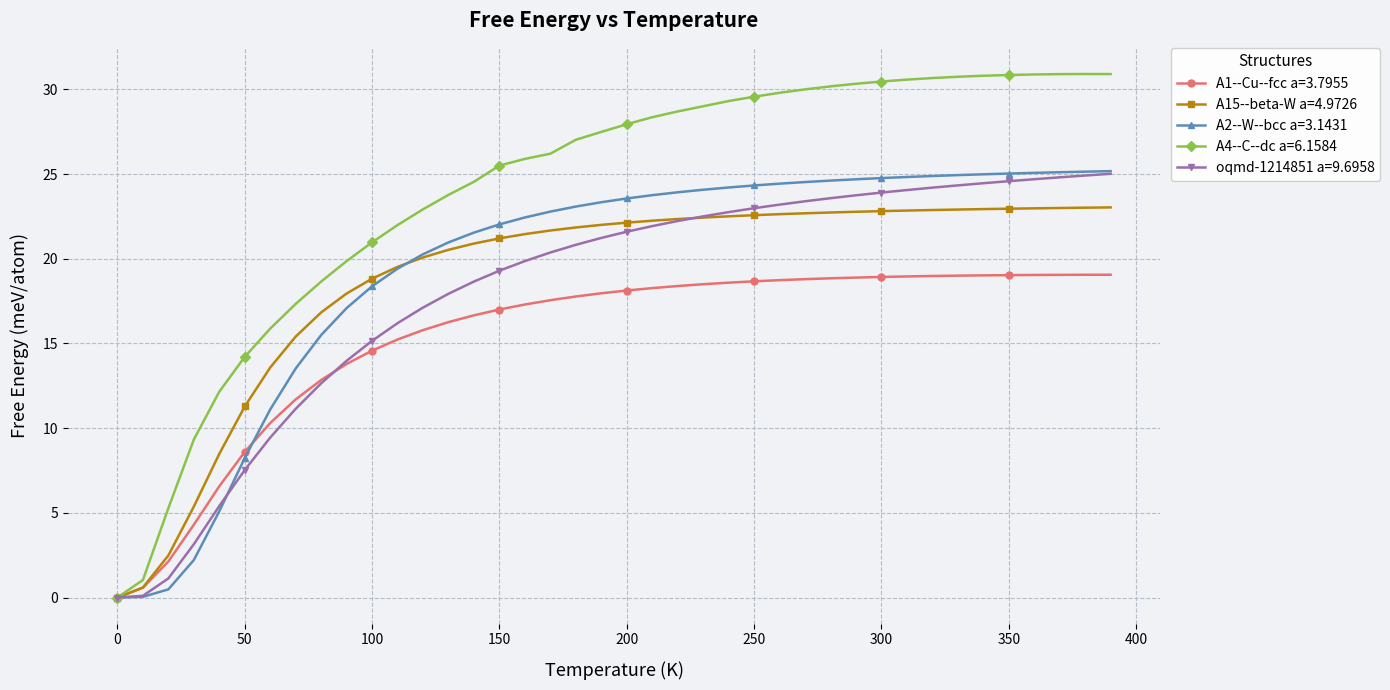

Which series has the widest spread of values?

A4--C--dc a=6.1584